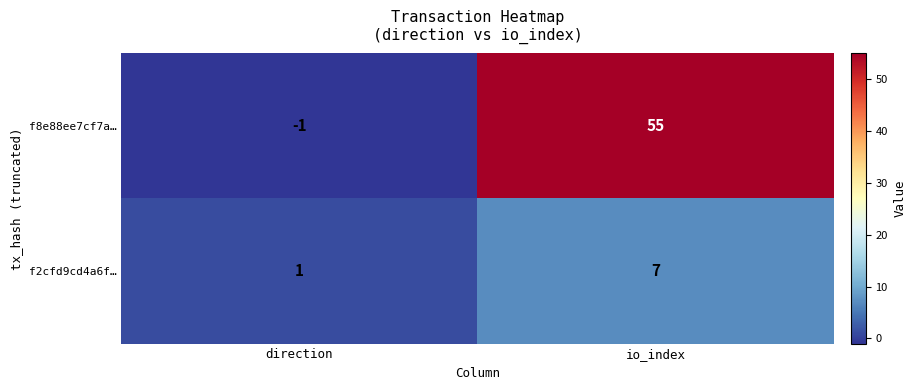

Where is f2cfd9cd4a6f… nearest to the value 4?

direction